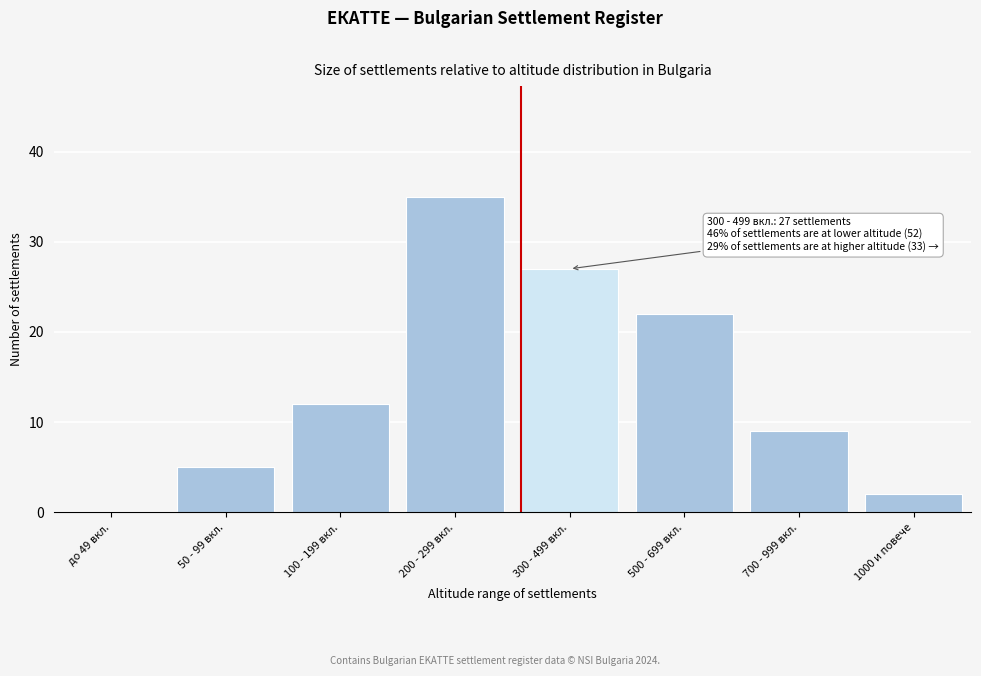

Reading left to right, list all the values displayed in this chart.

до 49 вкл.=0	50 - 99 вкл.=5	100 - 199 вкл.=12	200 - 299 вкл.=35	300 - 499 вкл.=27	500 - 699 вкл.=22	700 - 999 вкл.=9	1000 и повече=2